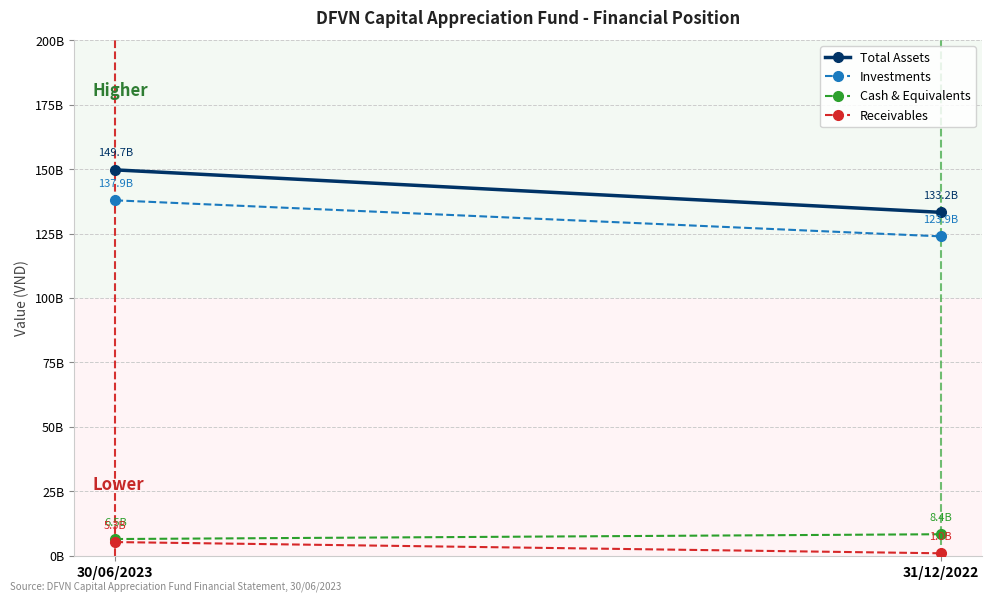

What is the average value of the Total Assets series?

141450879671